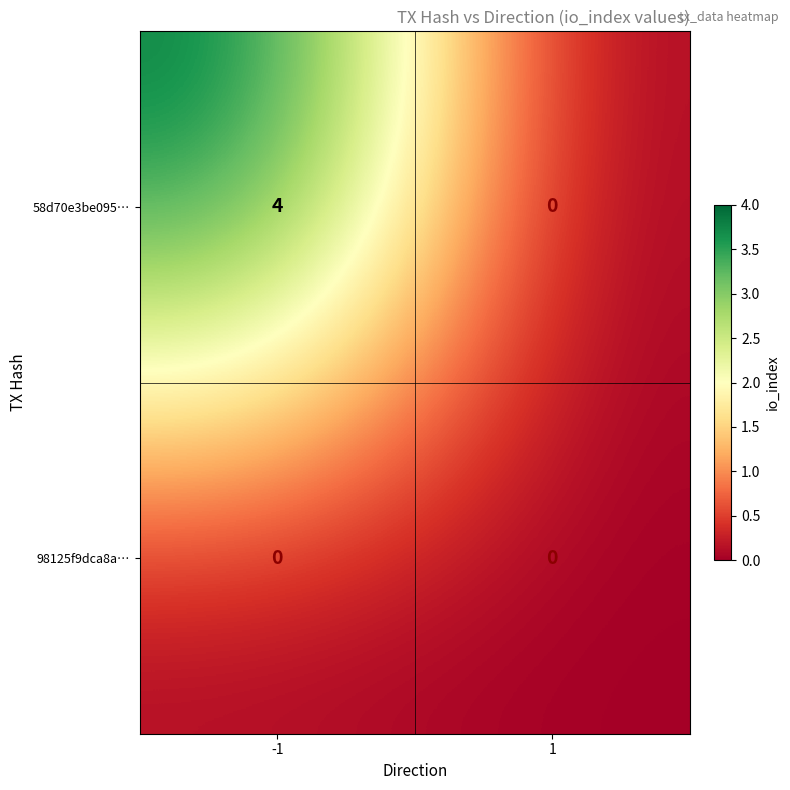

Reading left to right, extract all data points from this chart.

58d70e3be095…: -1=4	1=0
98125f9dca8a…: -1=0	1=0